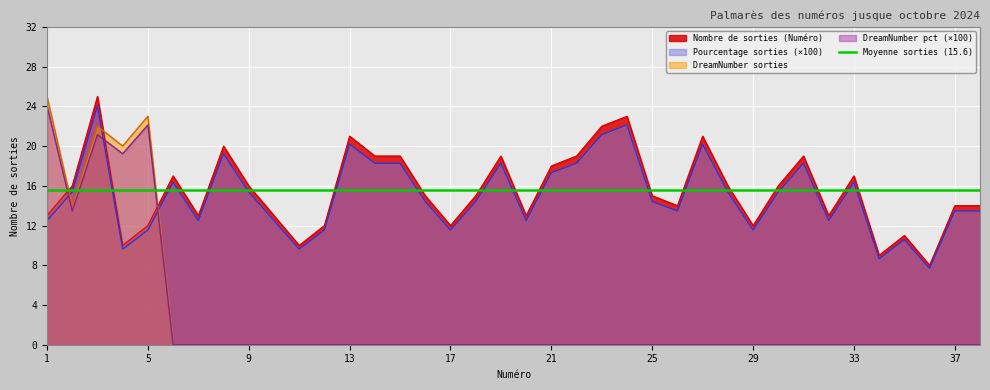

Reading left to right, list all the values displayed in this chart.

Nombre de sorties (Numéro): 13.0	16.0	25.0	10.0	12.0	17.0	13.0	20.0	16.0	13.0	10.0	12.0	21.0	19.0	19.0	15.0	12.0	15.0	19.0	13.0	18.0	19.0	22.0	23.0	15.0	14.0	21.0	16.0	12.0	16.0	19.0	13.0	17.0	9.0	11.0	8.0	14.0	14.0
Pourcentage (x100): 12.5	15.4	24.0	9.6	11.5	16.4	12.5	19.2	15.4	12.5	9.6	11.5	20.2	18.3	18.3	14.4	11.5	14.4	18.3	12.5	17.3	18.3	21.1	22.1	14.4	13.5	20.2	15.4	11.5	15.4	18.3	12.5	16.4	8.7	10.6	7.7	13.5	13.5
DreamNumber sorties: 25.0	14.0	22.0	20.0	23.0	0.0	0.0	0.0	0.0	0.0	0.0	0.0	0.0	0.0	0.0	0.0	0.0	0.0	0.0	0.0	0.0	0.0	0.0	0.0	0.0	0.0	0.0	0.0	0.0	0.0	0.0	0.0	0.0	0.0	0.0	0.0	0.0	0.0
DreamNumber pct (x100): 24.0	13.5	21.1	19.2	22.1	0.0	0.0	0.0	0.0	0.0	0.0	0.0	0.0	0.0	0.0	0.0	0.0	0.0	0.0	0.0	0.0	0.0	0.0	0.0	0.0	0.0	0.0	0.0	0.0	0.0	0.0	0.0	0.0	0.0	0.0	0.0	0.0	0.0